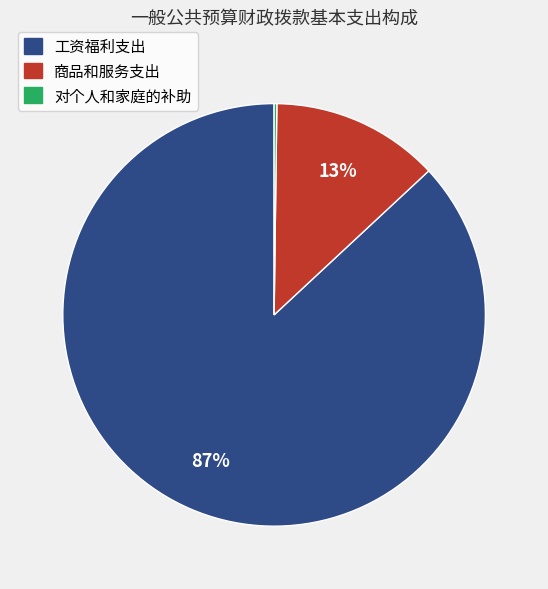

Is the sum of 工资福利支出 and 商品和服务支出 greater than half?

Yes